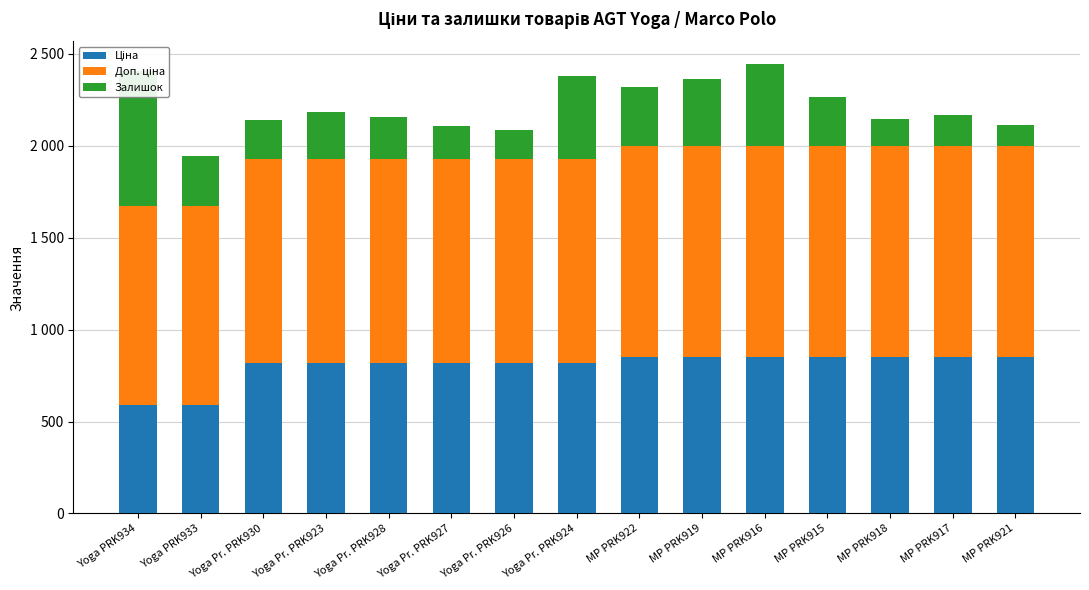

Where does the Залишок series first go above 255?

Yoga PRK934